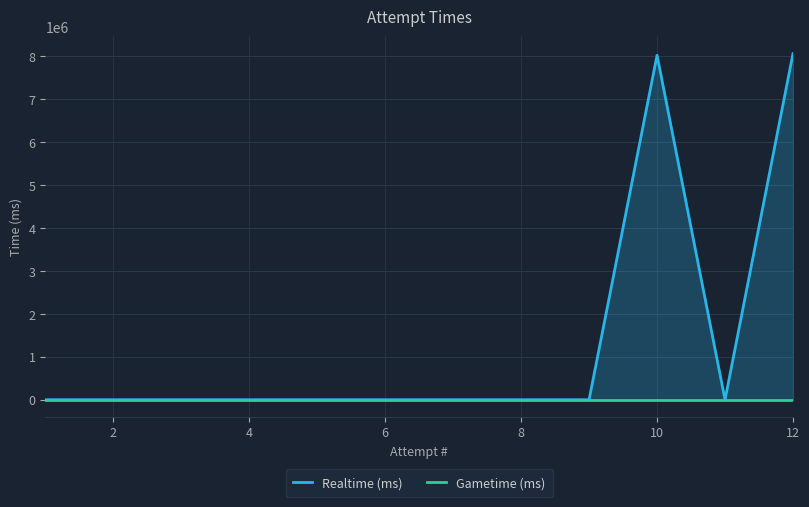

Between 8 and 10, which series saw the biggest shift?

Realtime (ms)